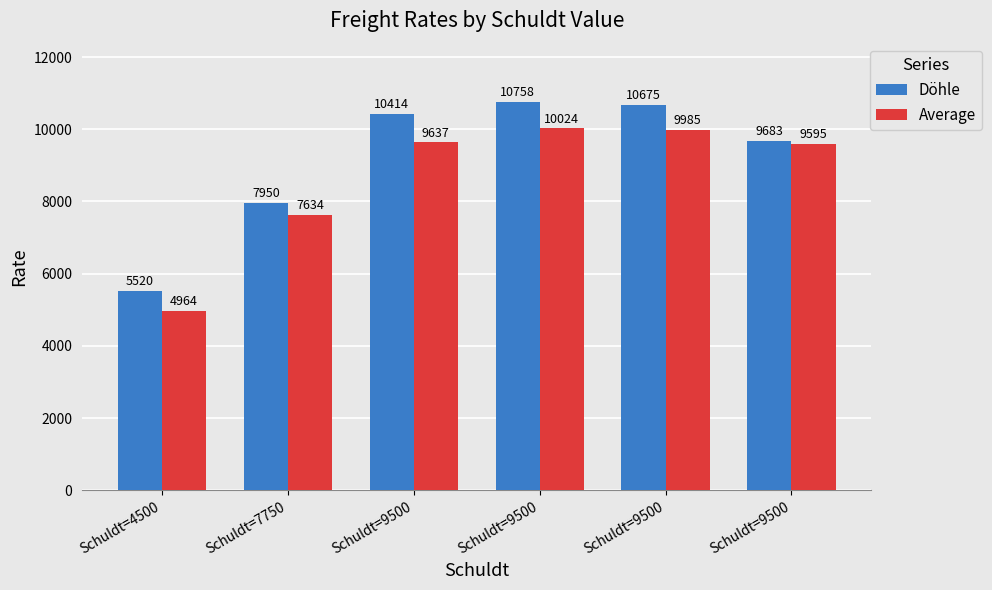

What are all the series names shown in the legend?

Döhle, Average